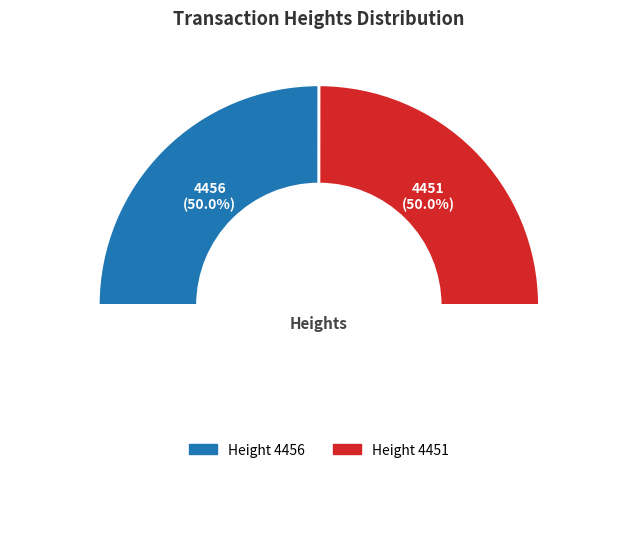

Rank the categories by value from highest to lowest.

4456, 4451